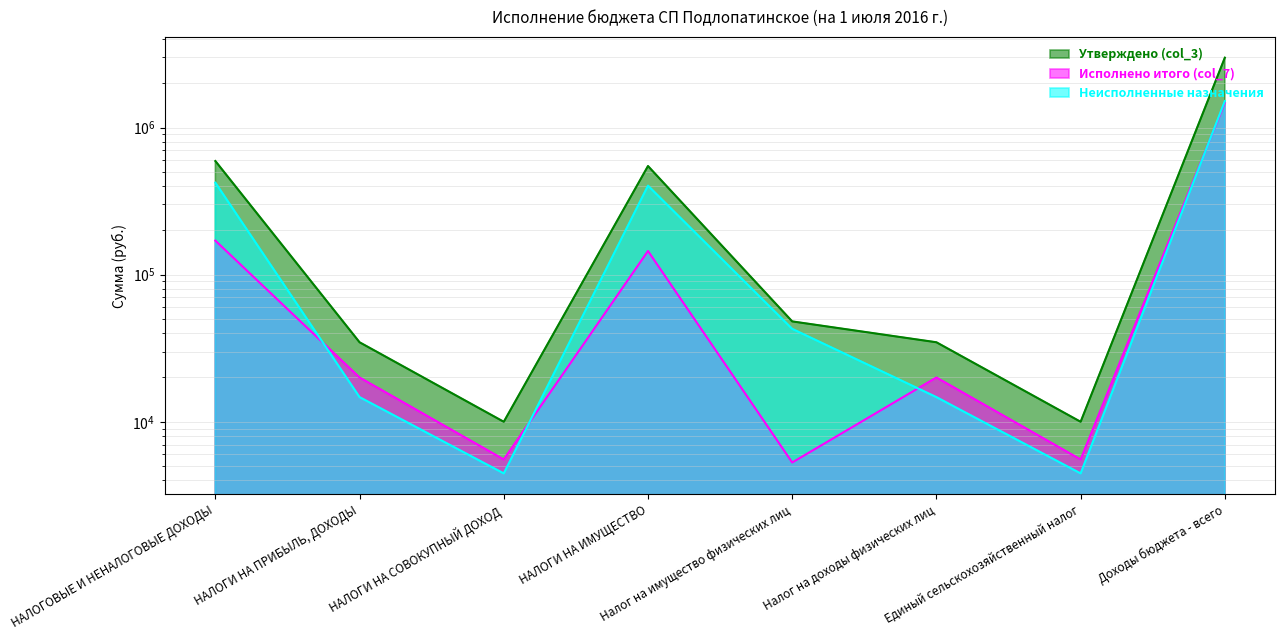

Is the value of Неисполненные назначения at НАЛОГИ НА СОВОКУПНЫЙ ДОХОД greater than the value of Утверждено (col_3) at Налог на имущество физических лиц?

No